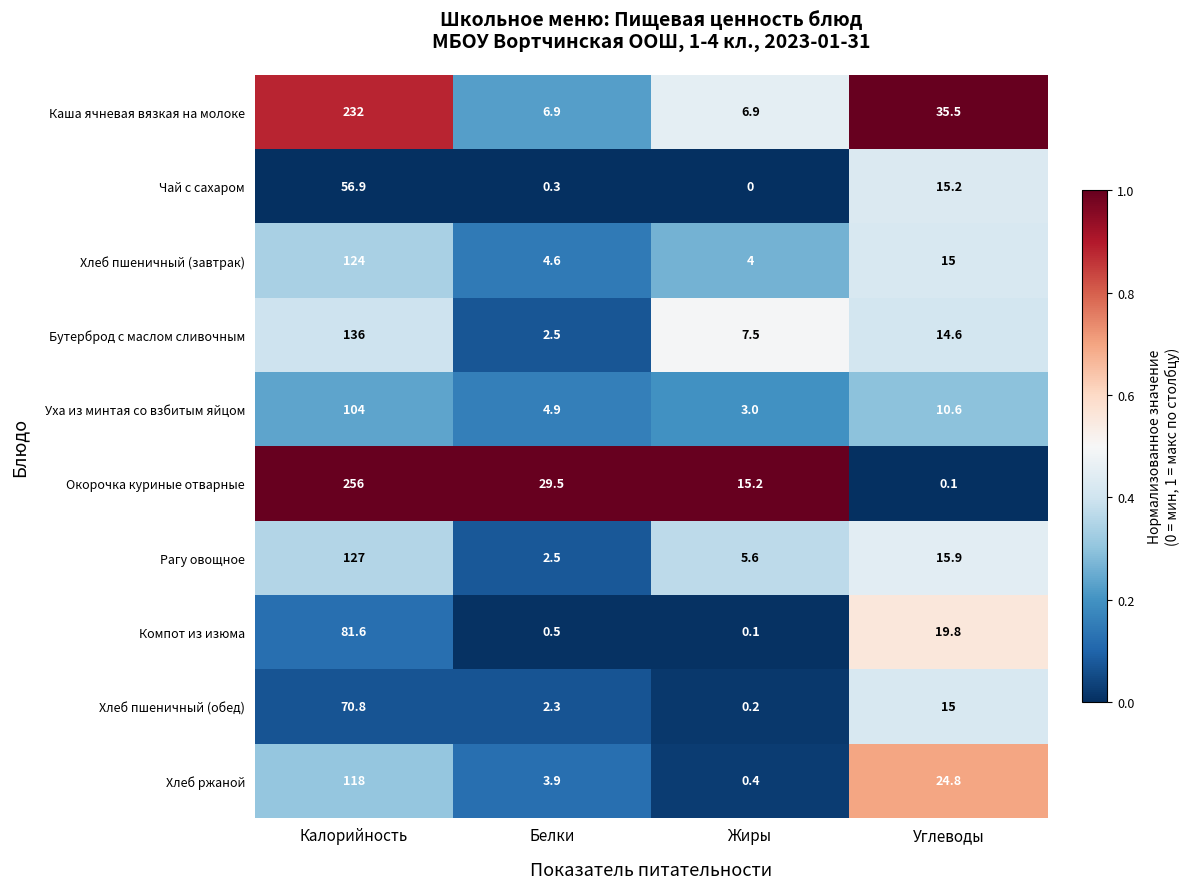

What is the difference between the maximum and minimum values in the Хлеб ржаной series?

117.6